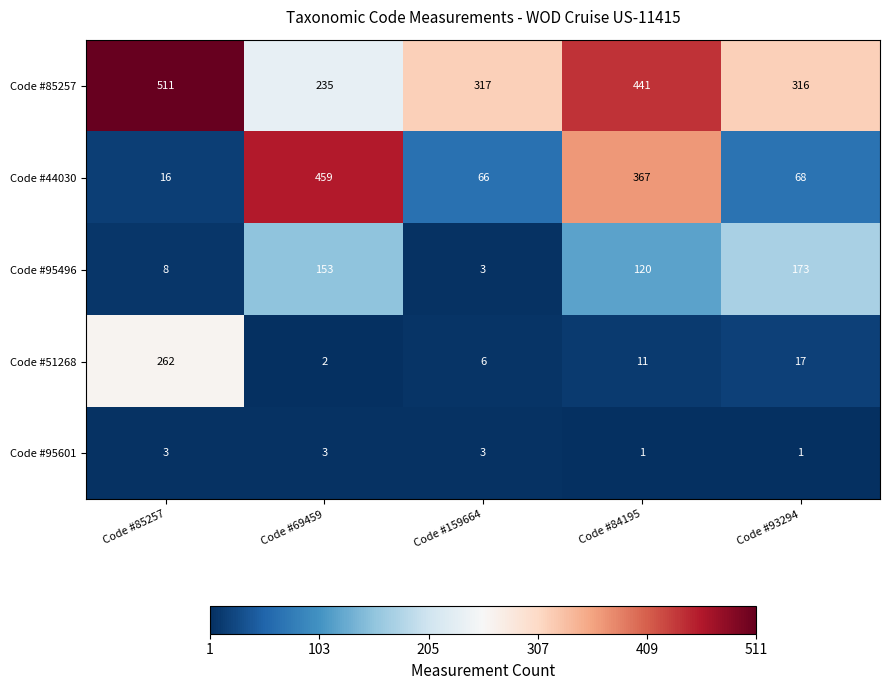

Where is Code #44030 nearest to the value 237?

Code #84195